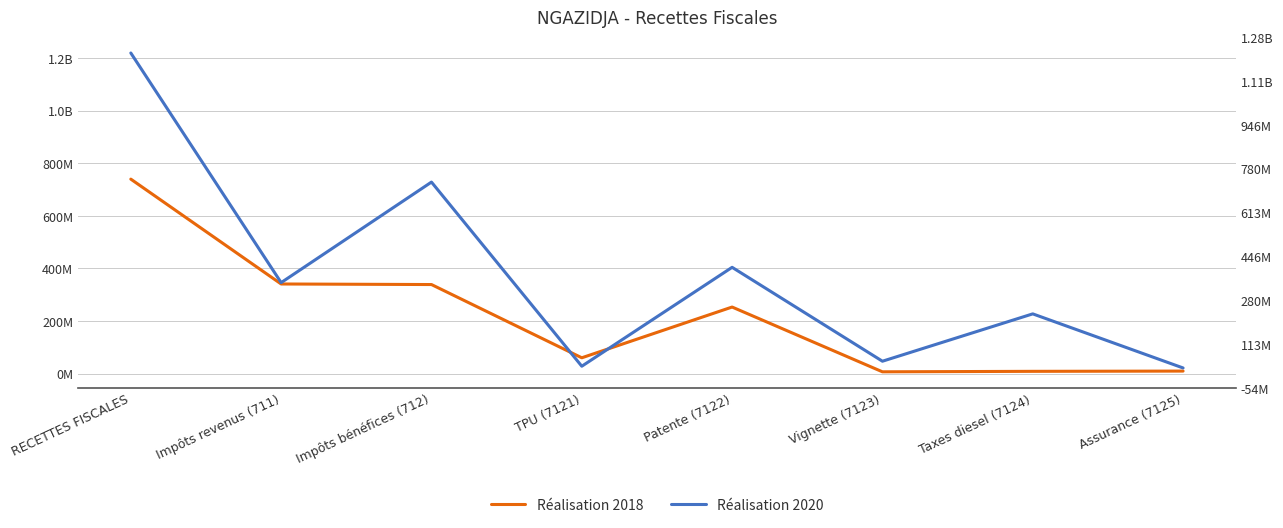

What position from the right is Taxes diesel (7124)?

2